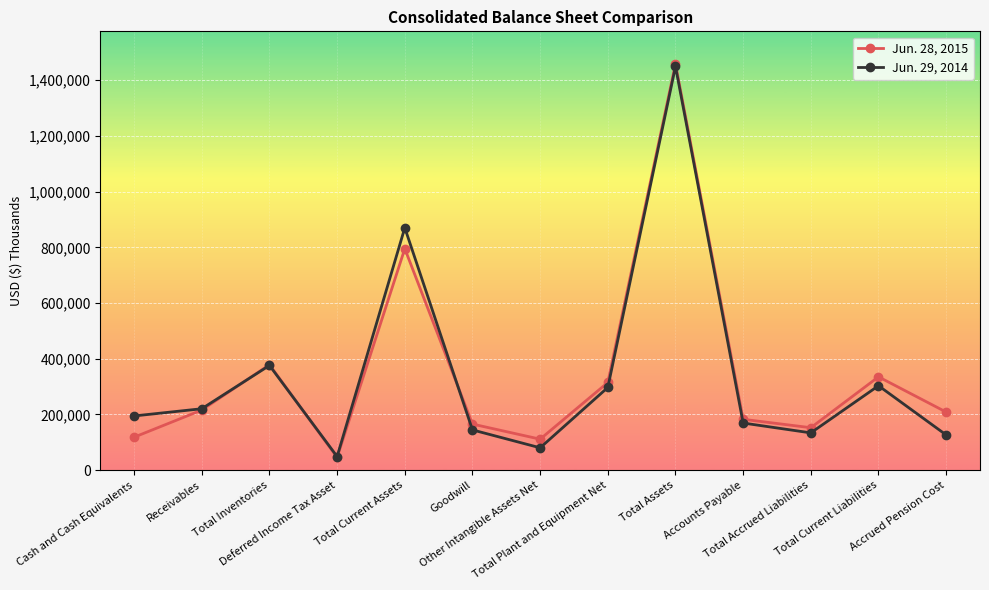

True or false: Jun. 29, 2014 has more than 0 interior local peaks.

True